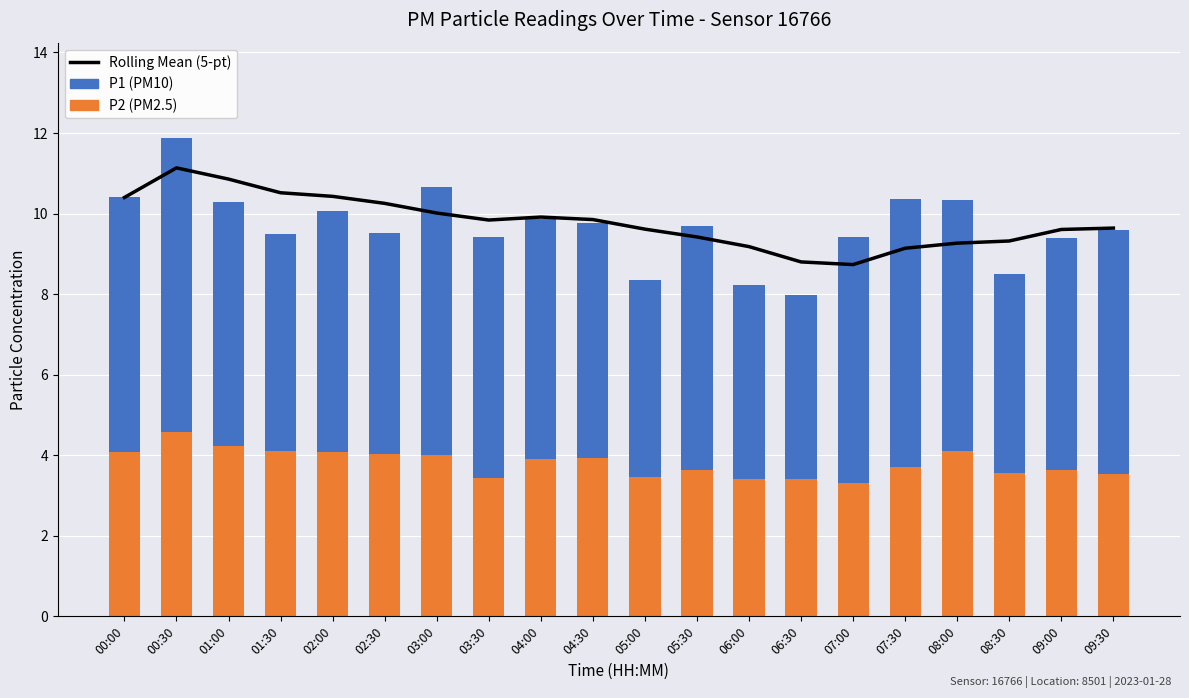

Read the P1 value at 00:00.

6.3